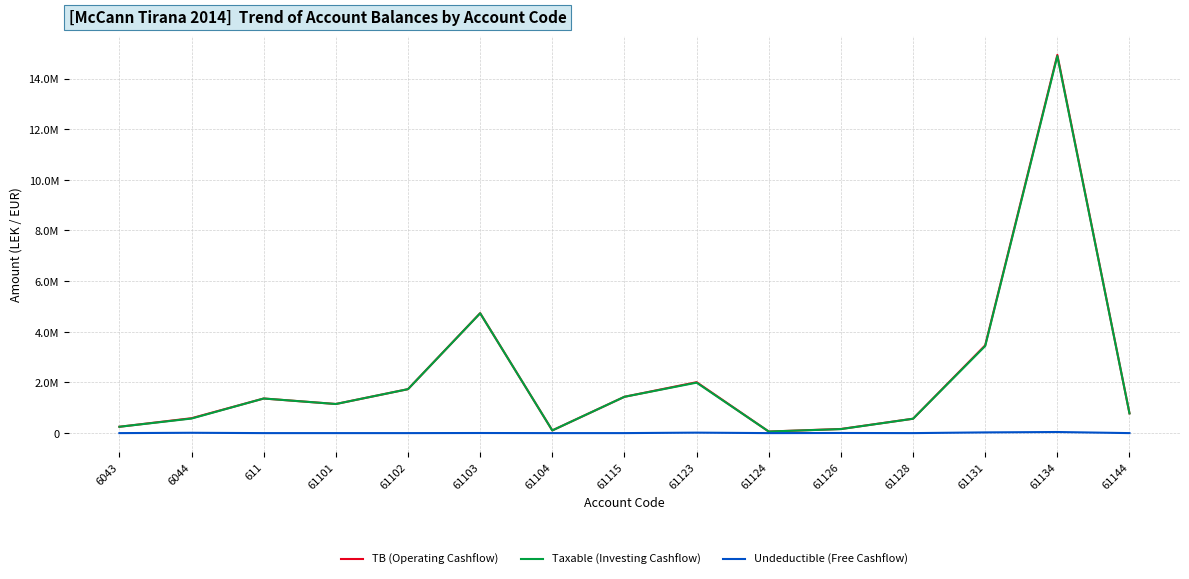

Does the chart have visible grid lines?

Yes